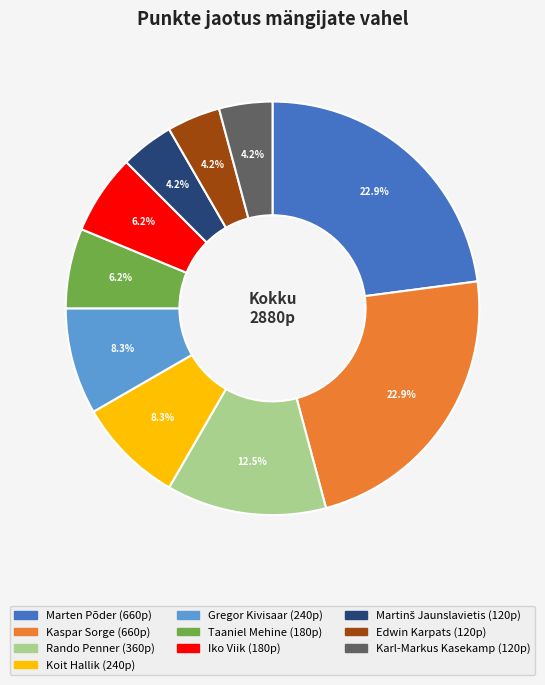

Does any single category account for the majority?

No